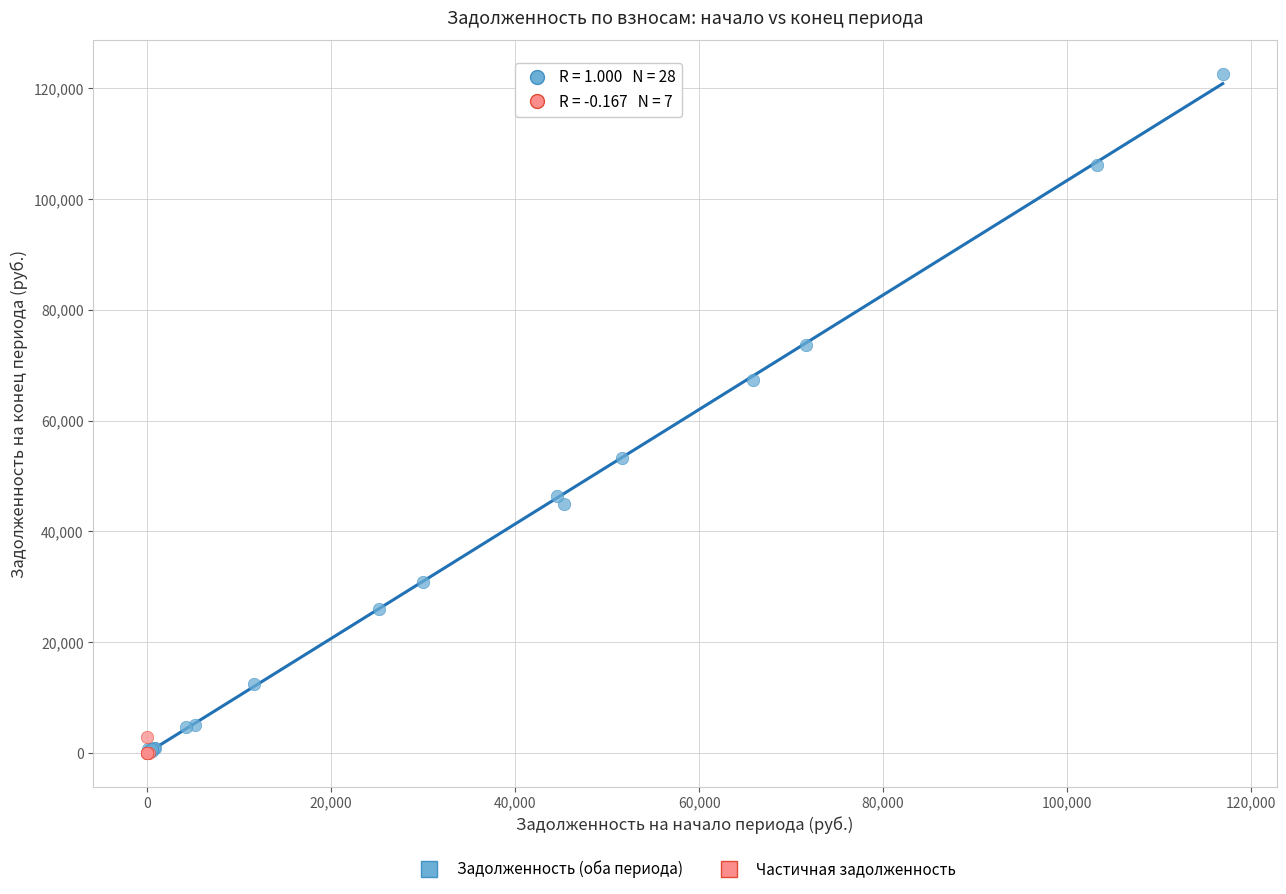

Which series has the widest spread of Y values?

Задолженность (оба периода)